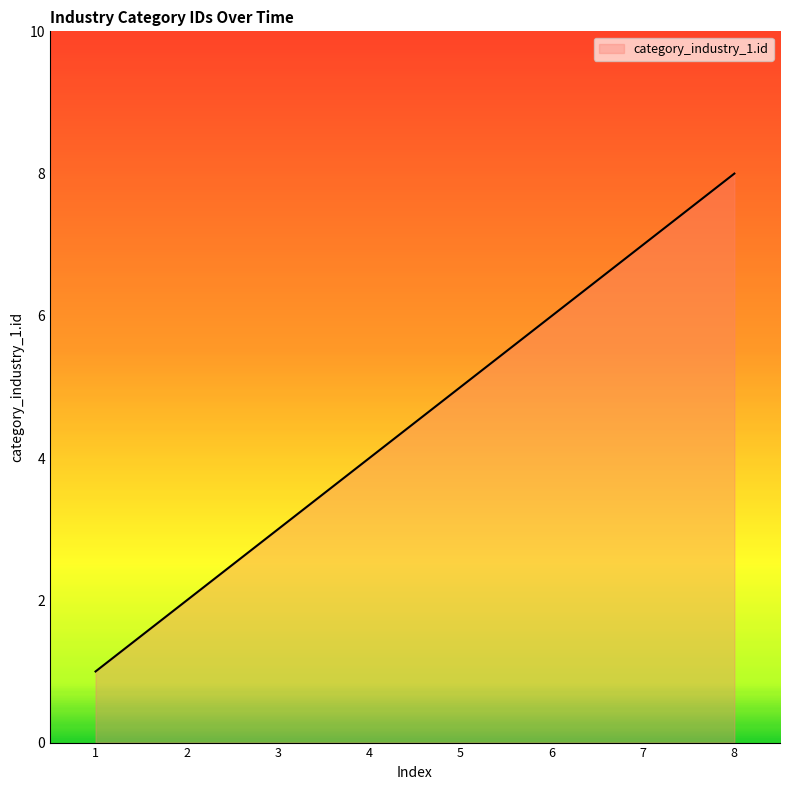

Count the number of data series in this chart.

1